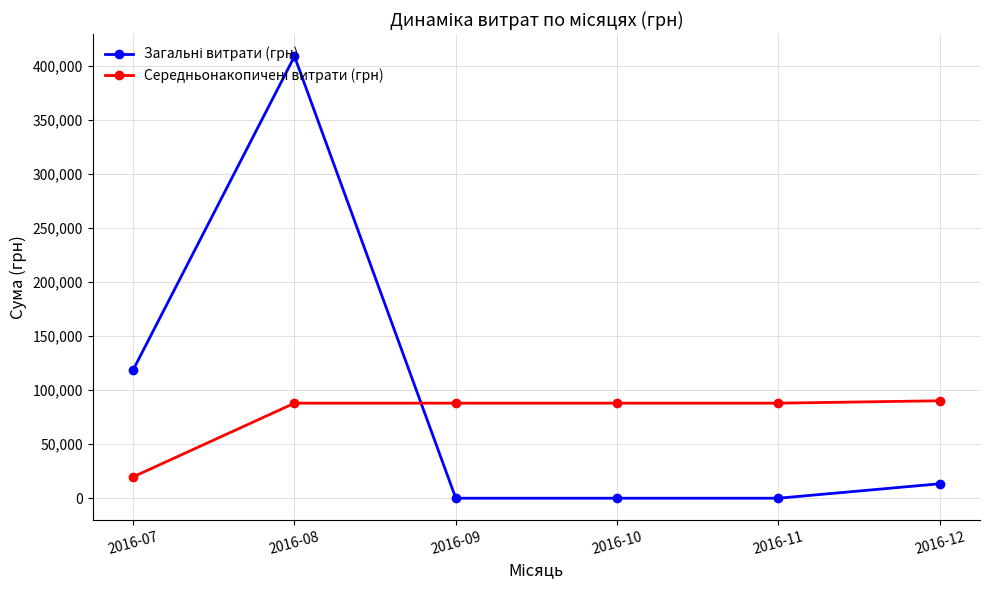

What is the spread (max minus min) of values at 2016-09?

87890.8